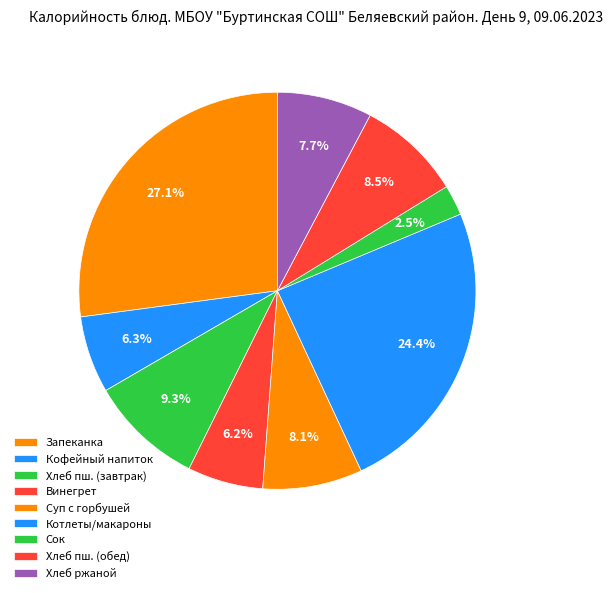

Which slice is the smallest?

сок фруктовый